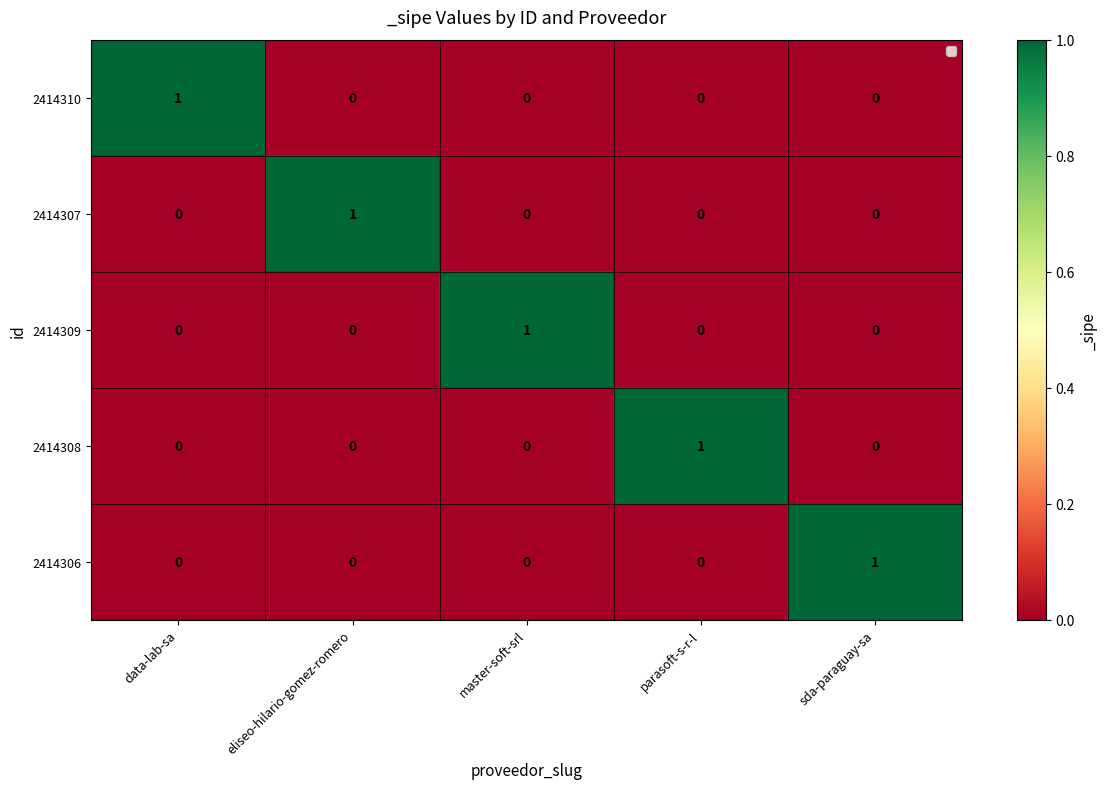

What is the difference between the highest and lowest values at master-soft-srl?

1